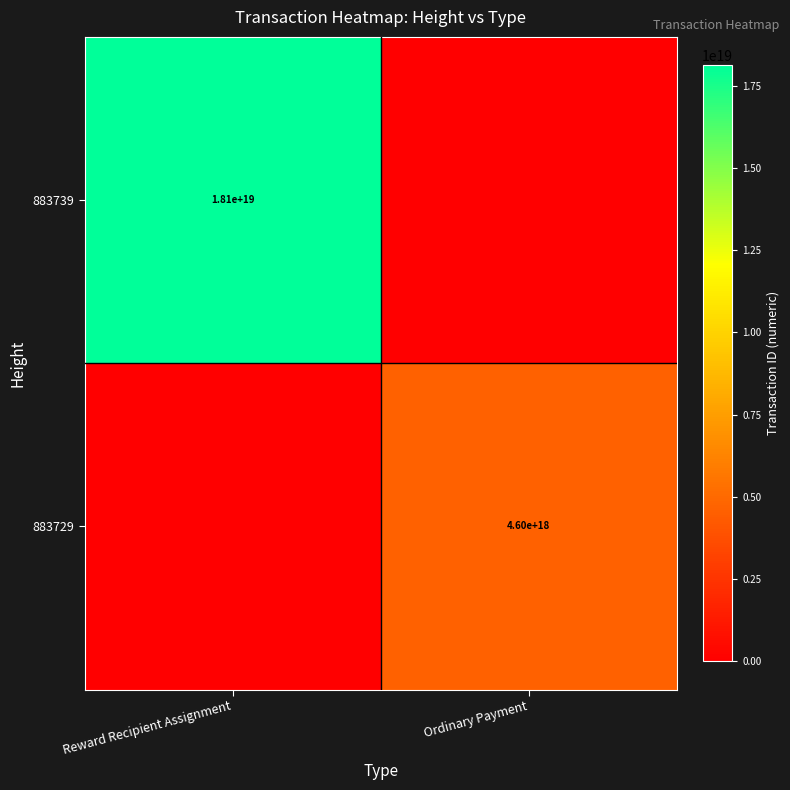

The 883739 series shows 25602928813417050112 at Reward Recipient Assignment. True or false?

False